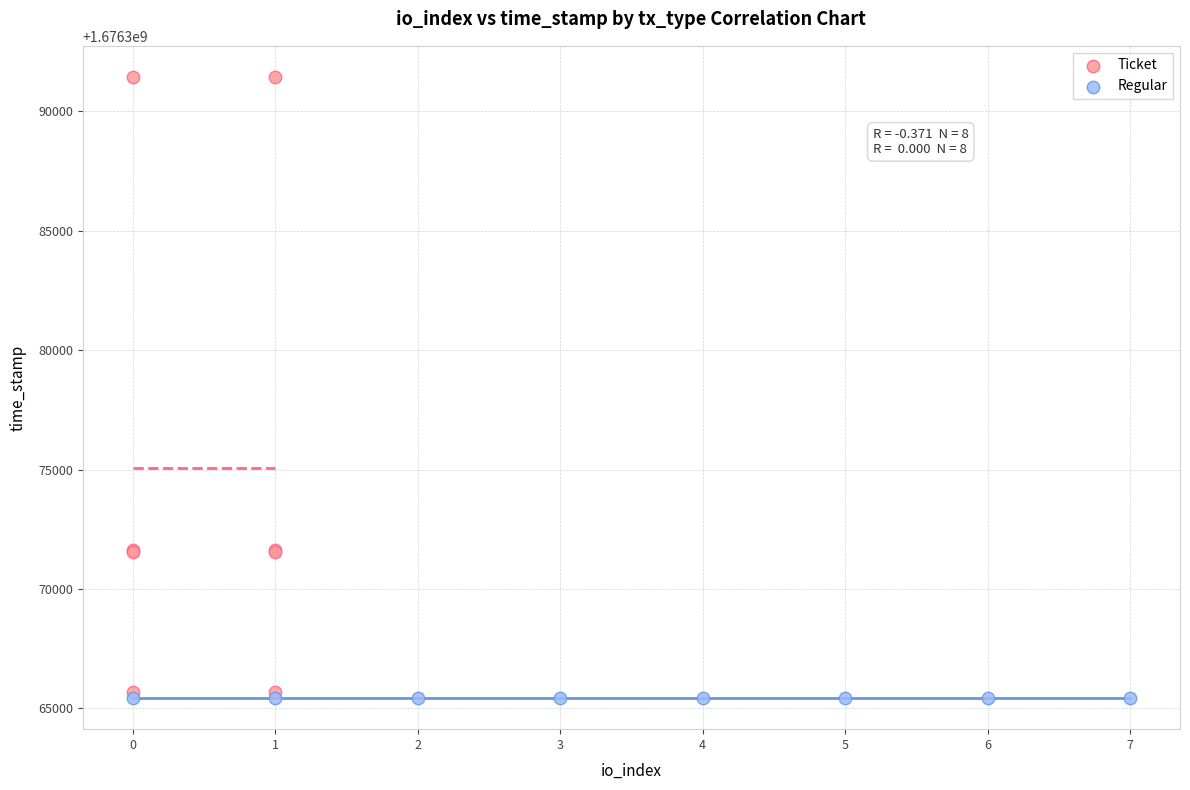

Which series reaches the maximum Y coordinate?

Ticket